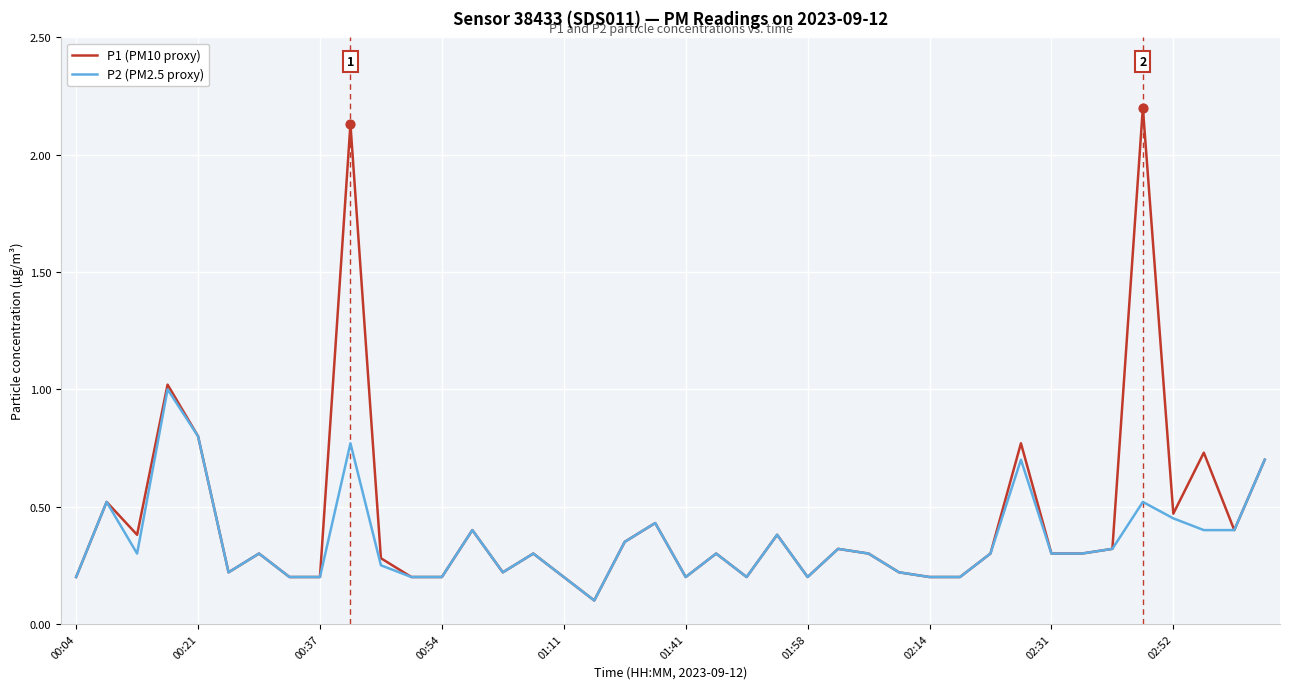

List the series in order of their peak value, highest first.

P1 (PM10 proxy), P2 (PM2.5 proxy)